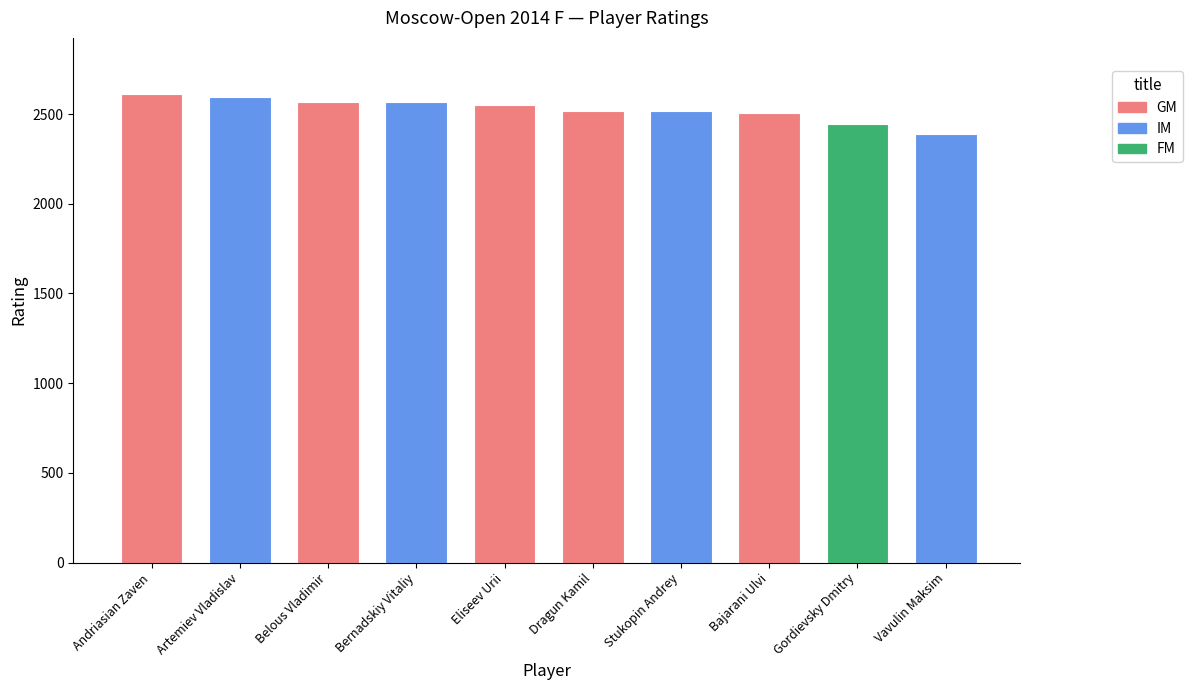

What is the label of the 5th bar from the left?

Eliseev Urii